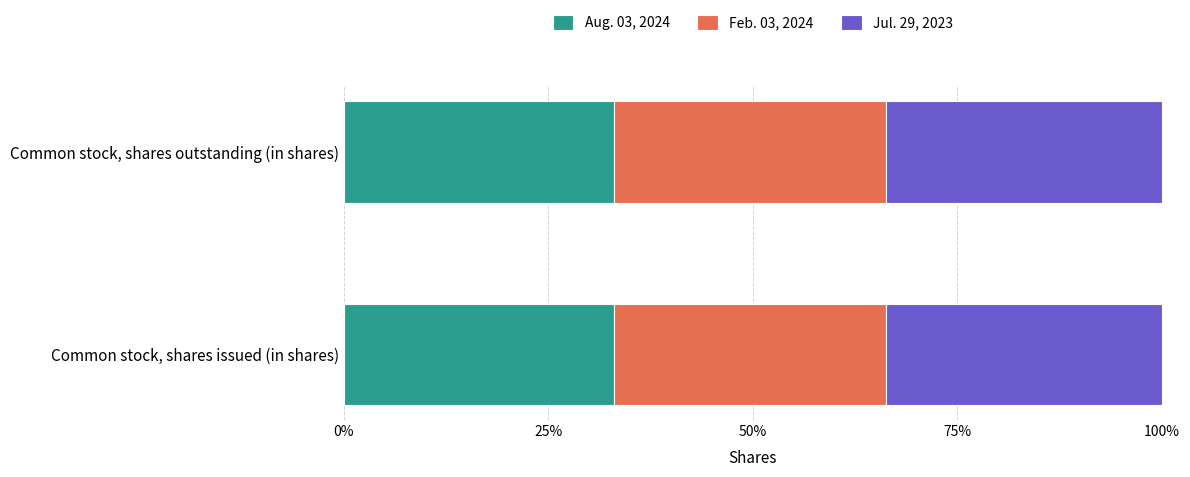

Count the number of data series in this chart.

3